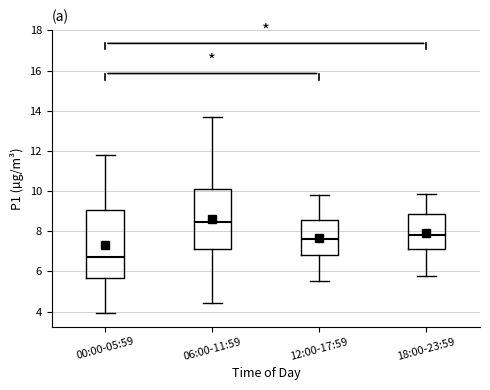

Reading left to right, read every box against the y-axis: the position of its median line, the range the box covers, and the ends of its whiskers. The values are not printed on the chart, so give them approximately, as read against the axis.

00:00-05:59: median 6.8, box 5.6 to 9.0, whiskers 4.0 to 11.8
06:00-11:59: median 8.4, box 7.2 to 10.2, whiskers 4.4 to 13.6
12:00-17:59: median 7.6, box 6.8 to 8.6, whiskers 5.6 to 9.8
18:00-23:59: median 7.8, box 7.2 to 8.8, whiskers 5.8 to 9.8